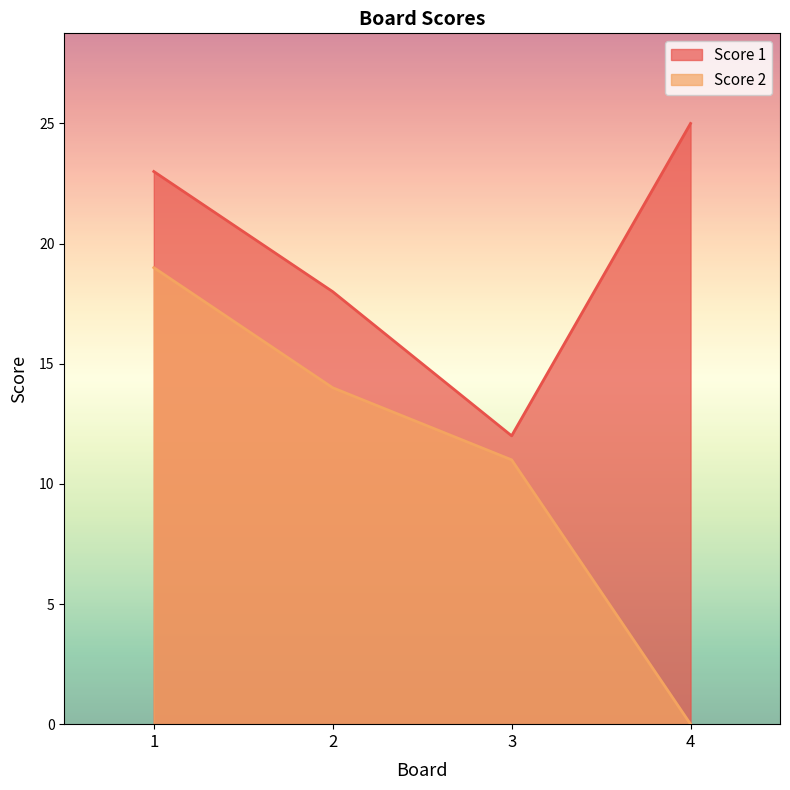

What are all the series names shown in the legend?

Score 1, Score 2